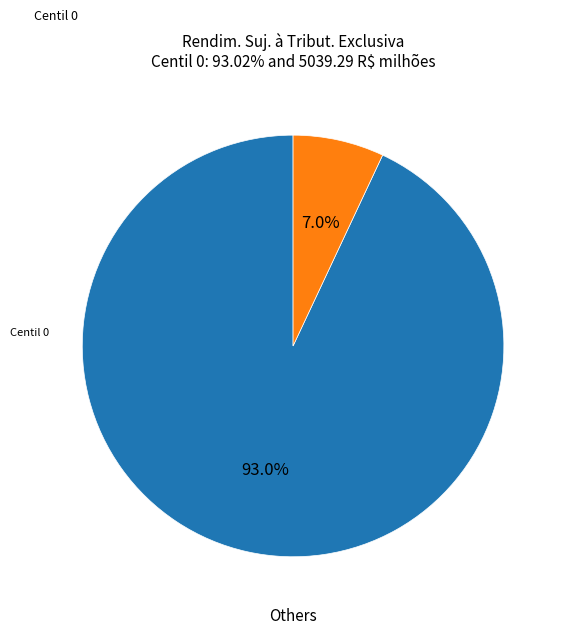

Is there a majority slice in this chart?

Yes